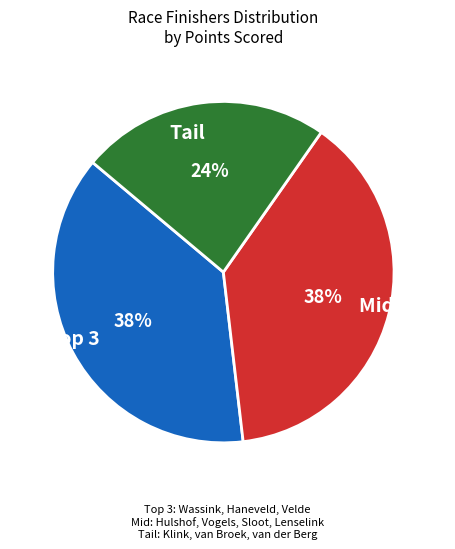

To the nearest percent, what is the average slice percentage?

33%